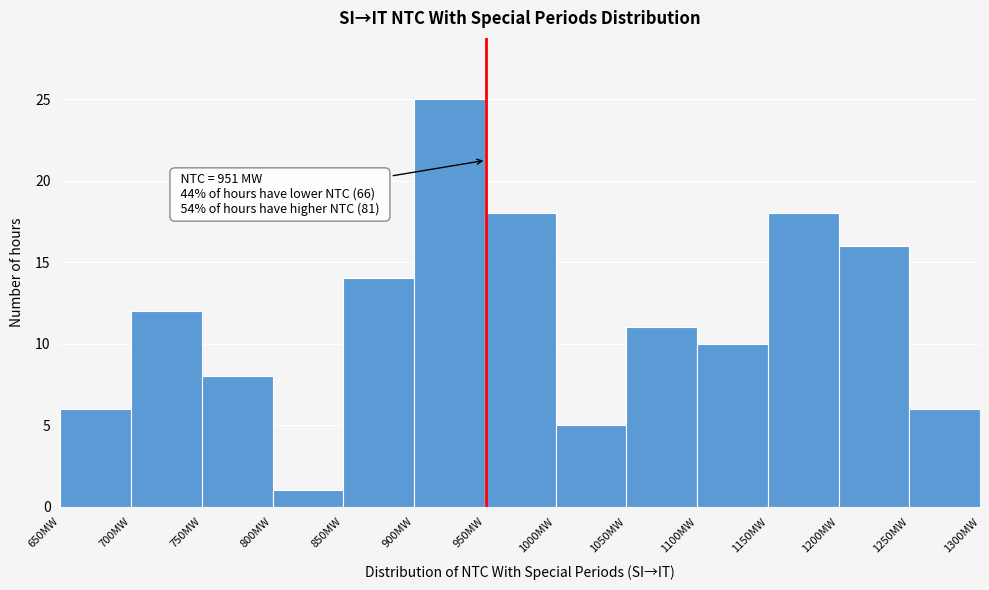

Over which range of the x-axis is the bar tallest?

900 to 950